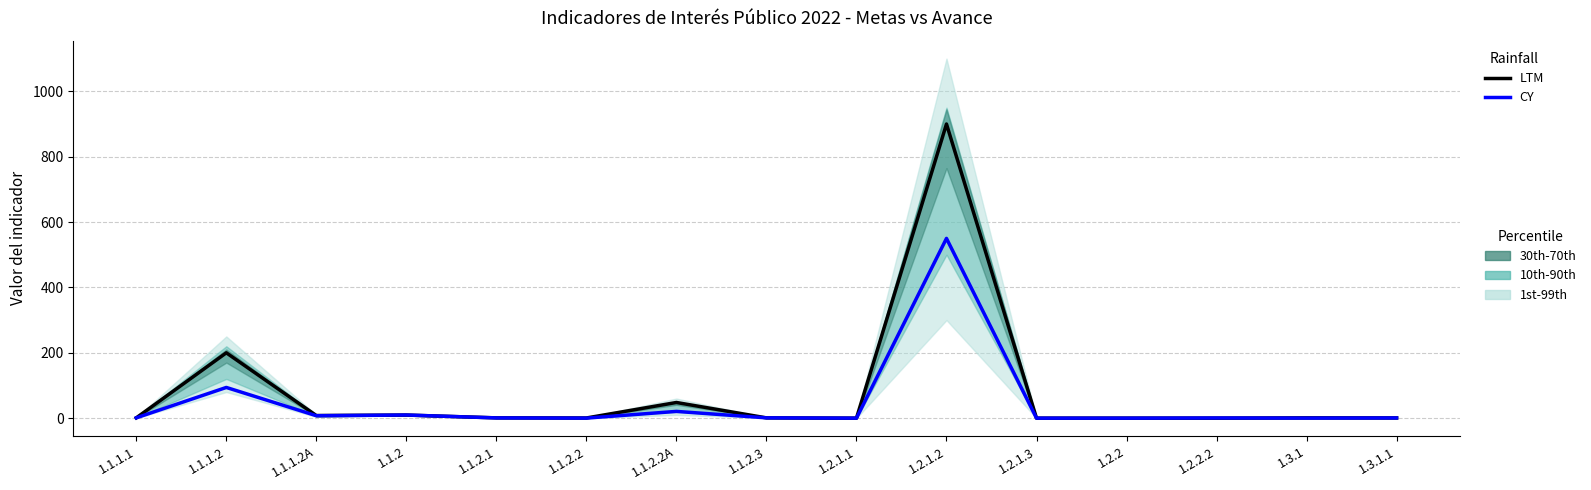

Which category has the highest value across all series?

1.2.1.2